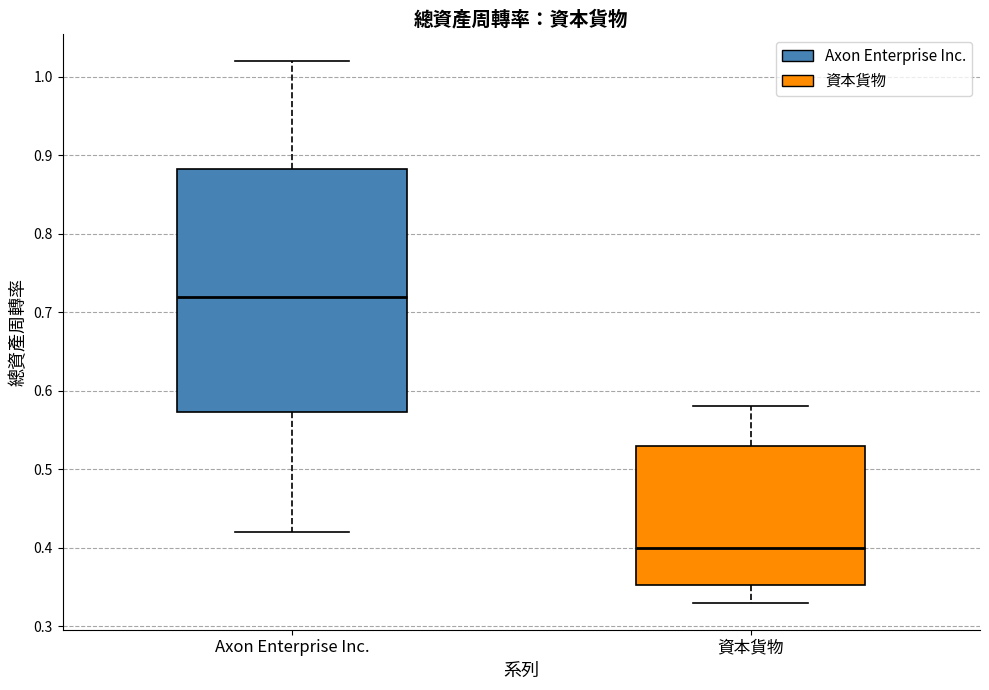

Where is the upper edge of the box for 資本貨物 on the y-axis? The values are not printed on the chart, so give them approximately, as read against the axis.

0.53